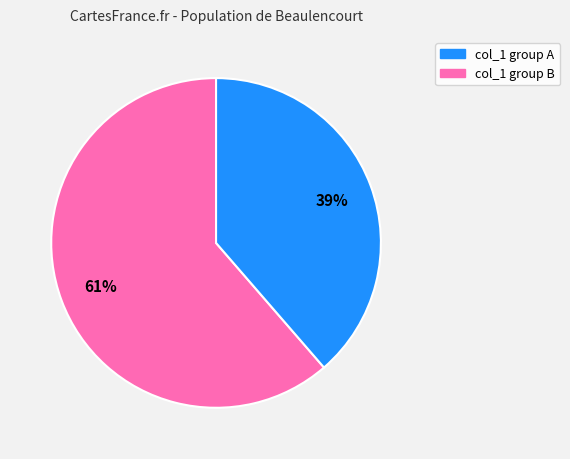

Does any single category account for the majority?

Yes